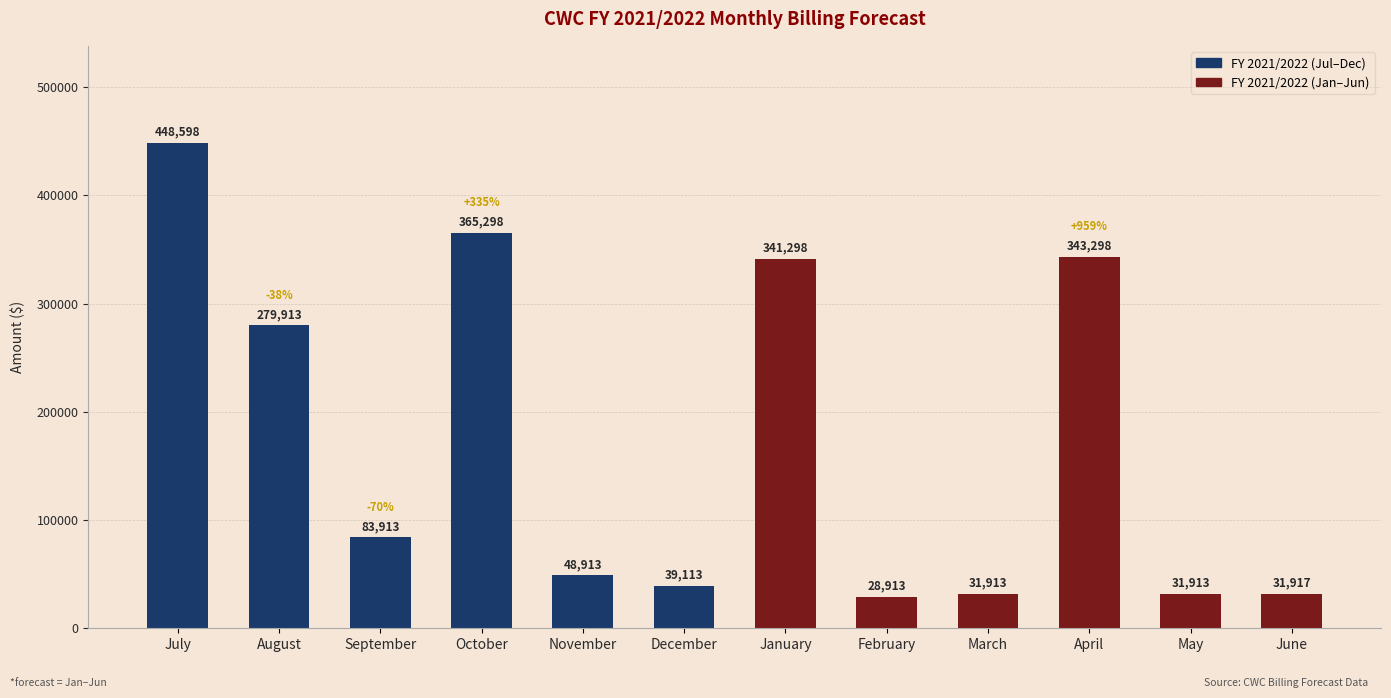

Where does the data first go above 83913?

July